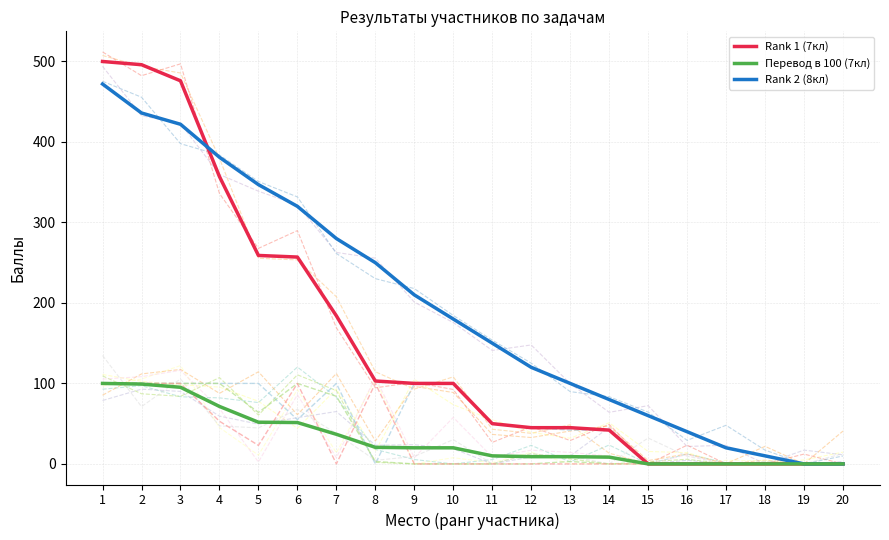

Where is the first local minimum for задача 1 (7кл)?

6